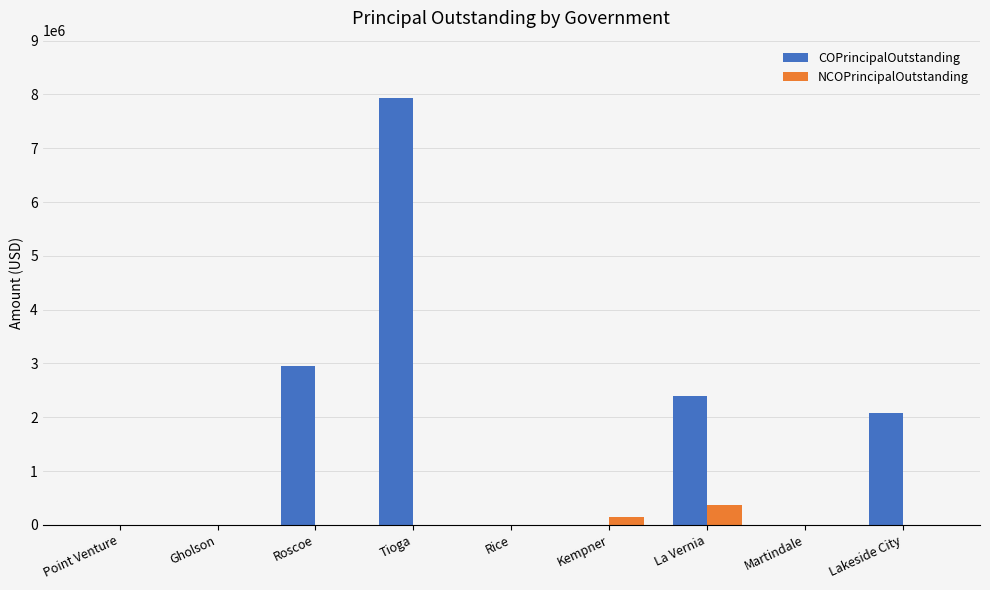

True or false: COPrincipalOutstanding has a value of 2077000 at Lakeside City.

True